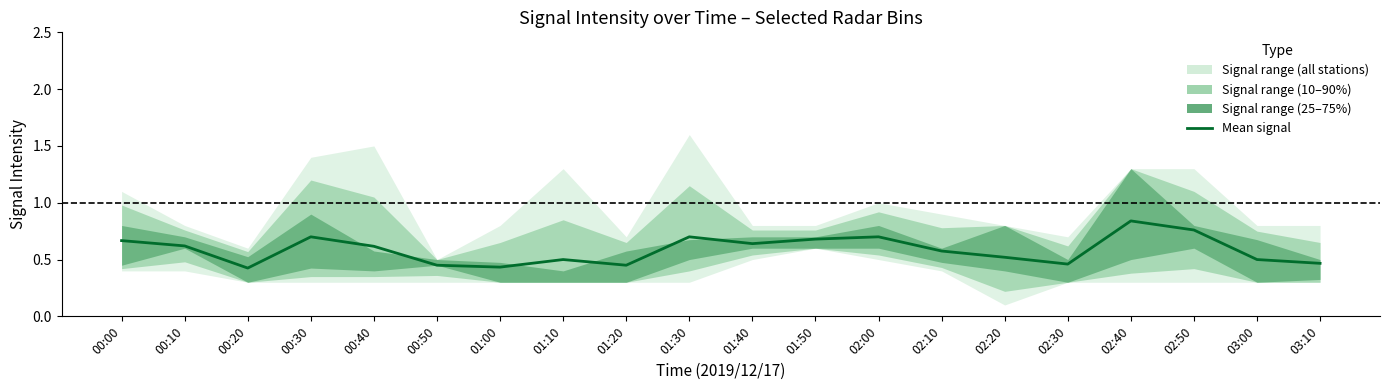

Reading right to left, transcribe all the data shown in this chart.

03:10=0.5	03:00=0.5	02:50=0.8	02:40=0.8	02:30=0.5	02:20=0.5	02:10=0.6	02:00=0.7	01:50=0.7	01:40=0.6	01:30=0.7	01:20=0.5	01:10=0.5	01:00=0.4	00:50=0.5	00:40=0.6	00:30=0.7	00:20=0.4	00:10=0.6	00:00=0.7